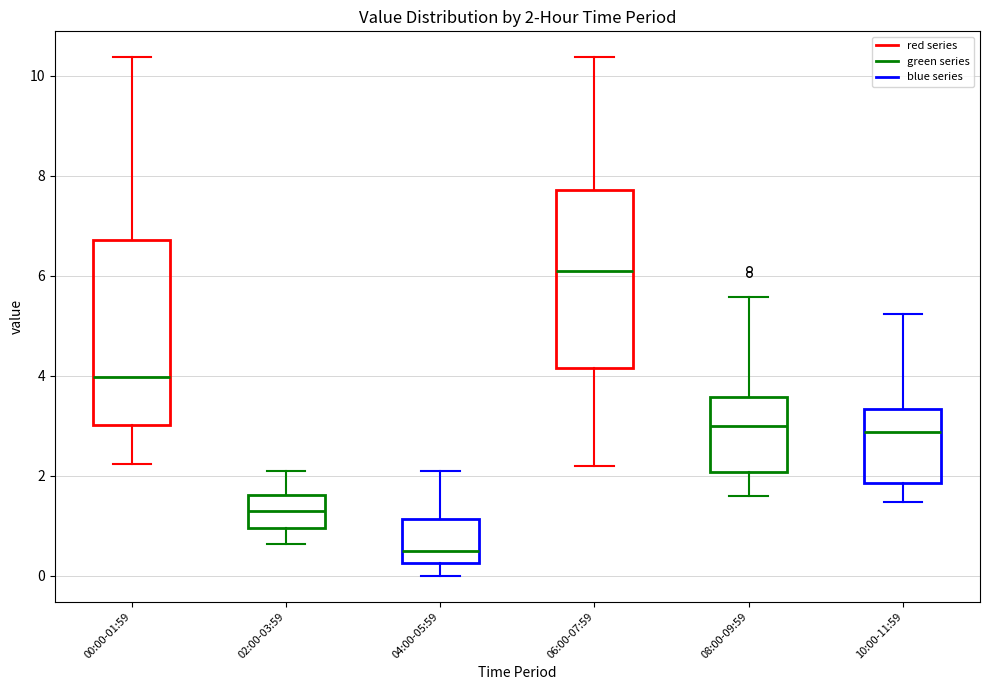

Which box's median line is the lowest?

04:00-05:59